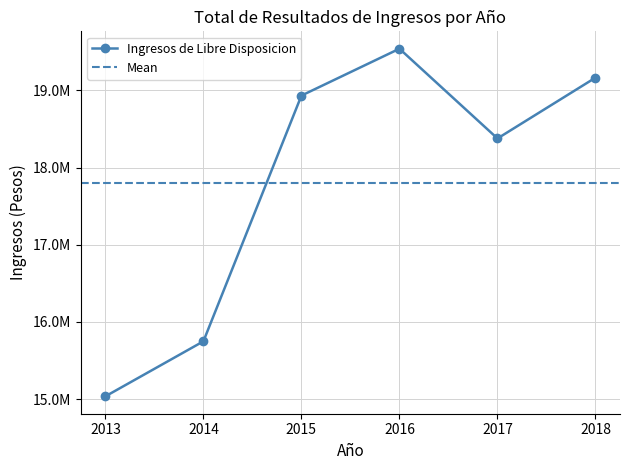

Rank the categories by value from lowest to highest.

2013, 2014, 2017, 2015, 2018, 2016